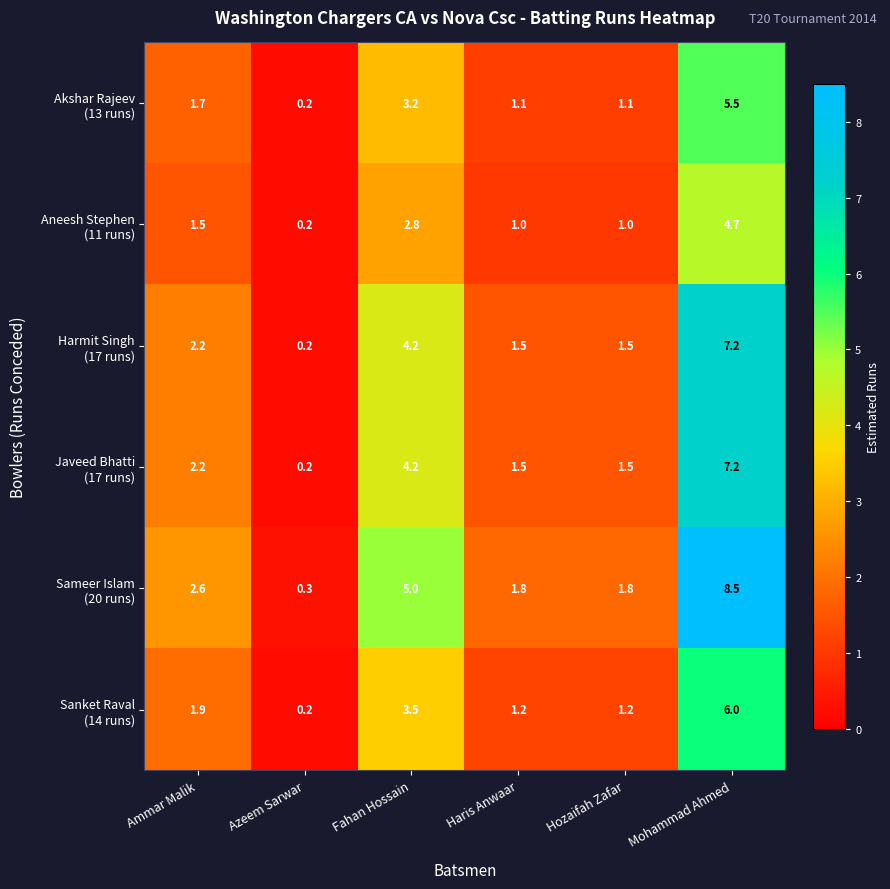

At how many categories does at least one series exceed 4?

2